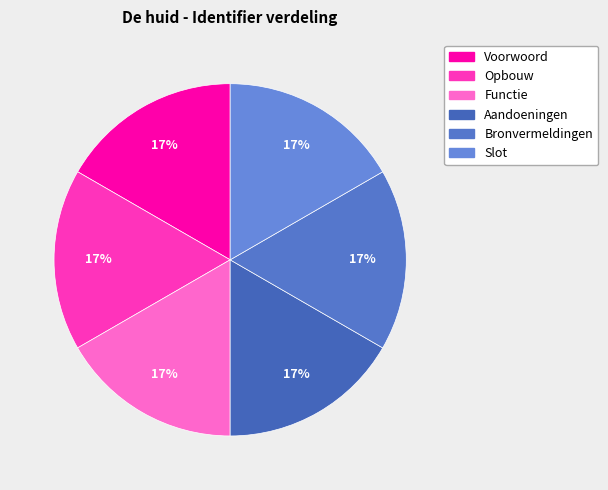

Which slice is the smallest?

Voorwoord